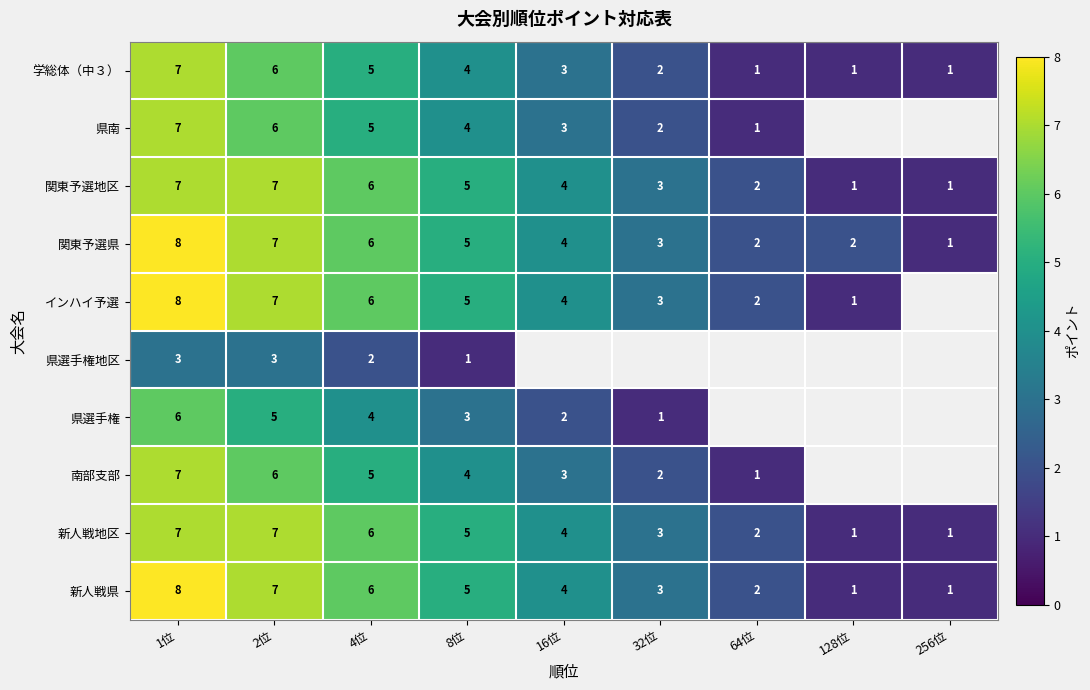

Which category has the highest value in the 新人戦県 series?

1位